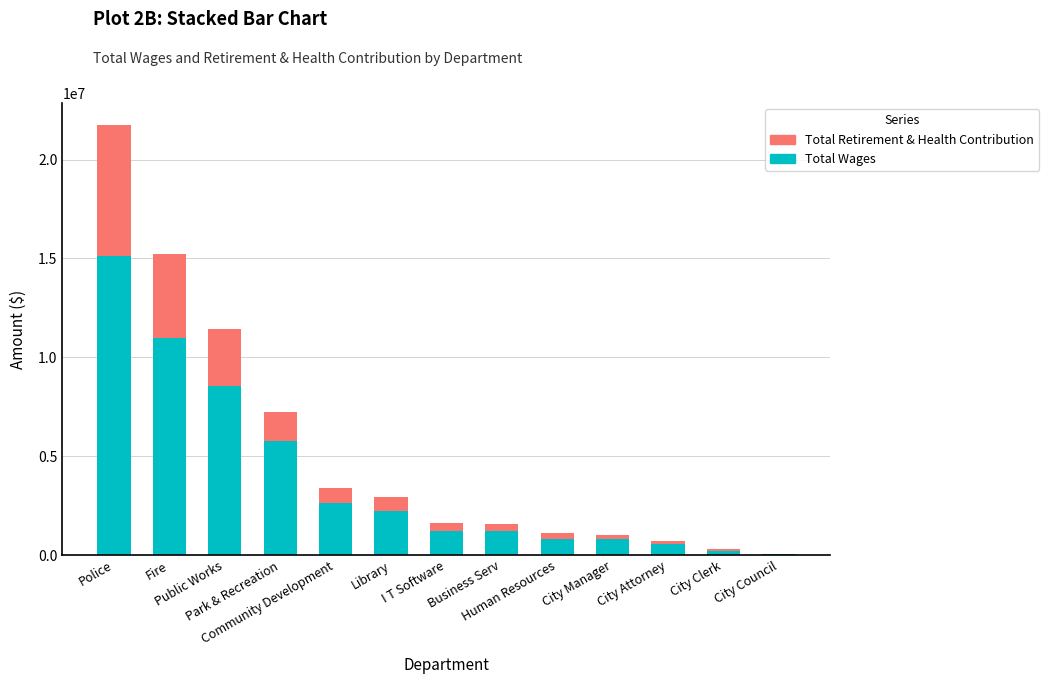

What is the maximum value for Total Wages?

15124967